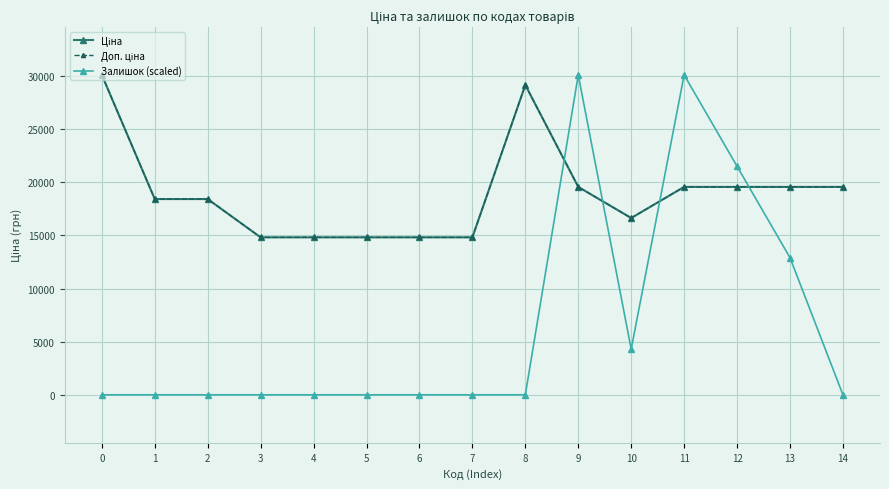

What is the sum of all Доп. ціна values?

284646.1